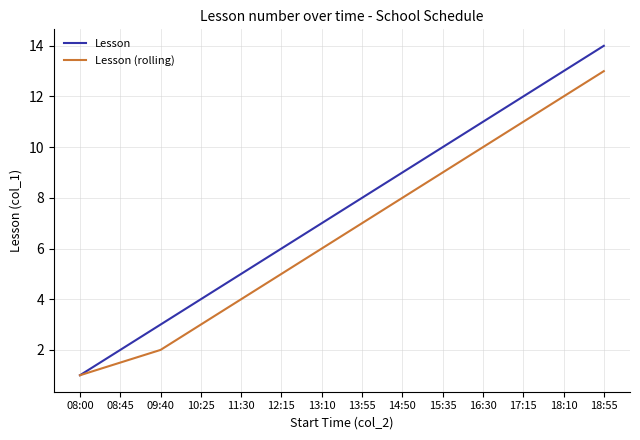

The value of Lesson at 18:55 is 19.9. True or false?

False